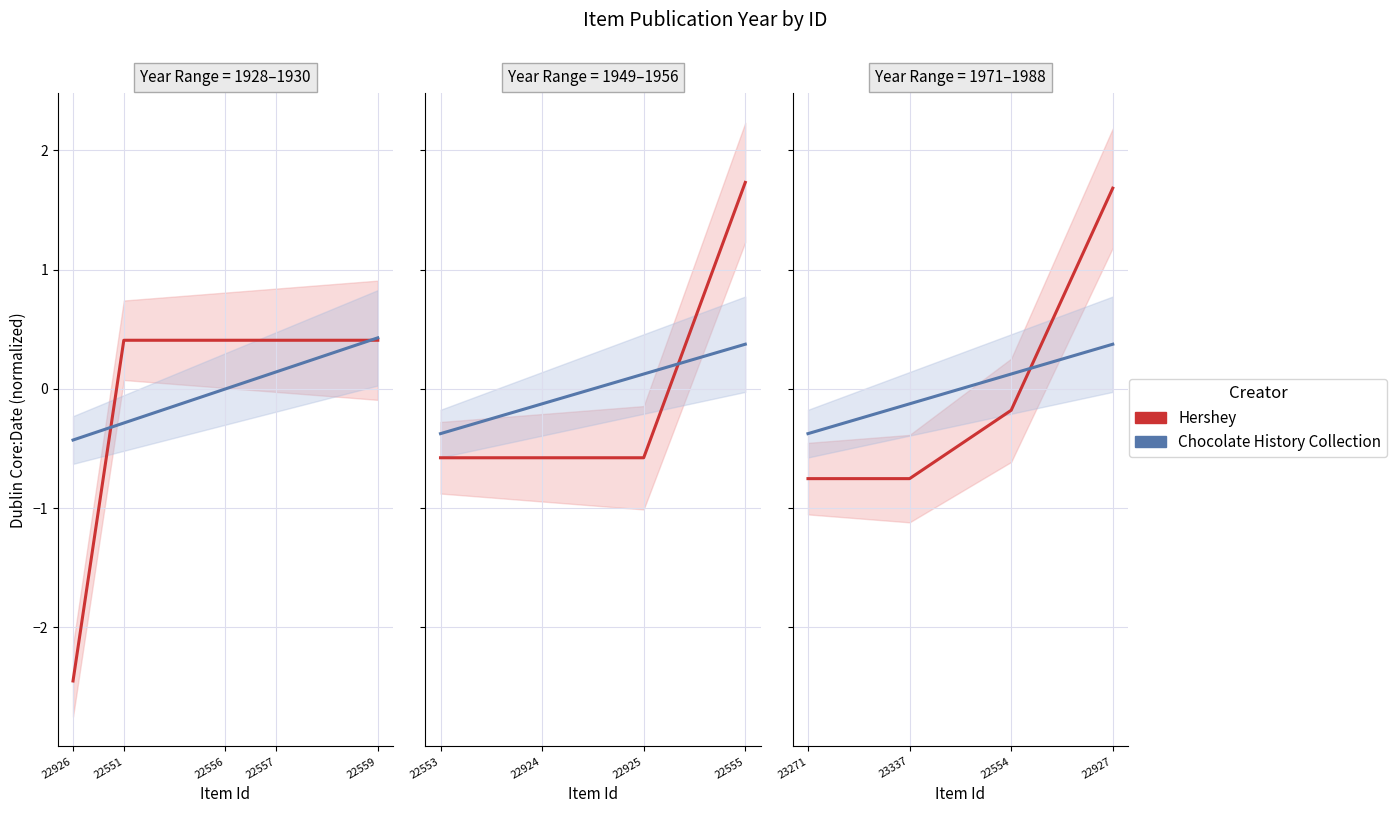

Which series has the largest range (max minus min)?

Hershey